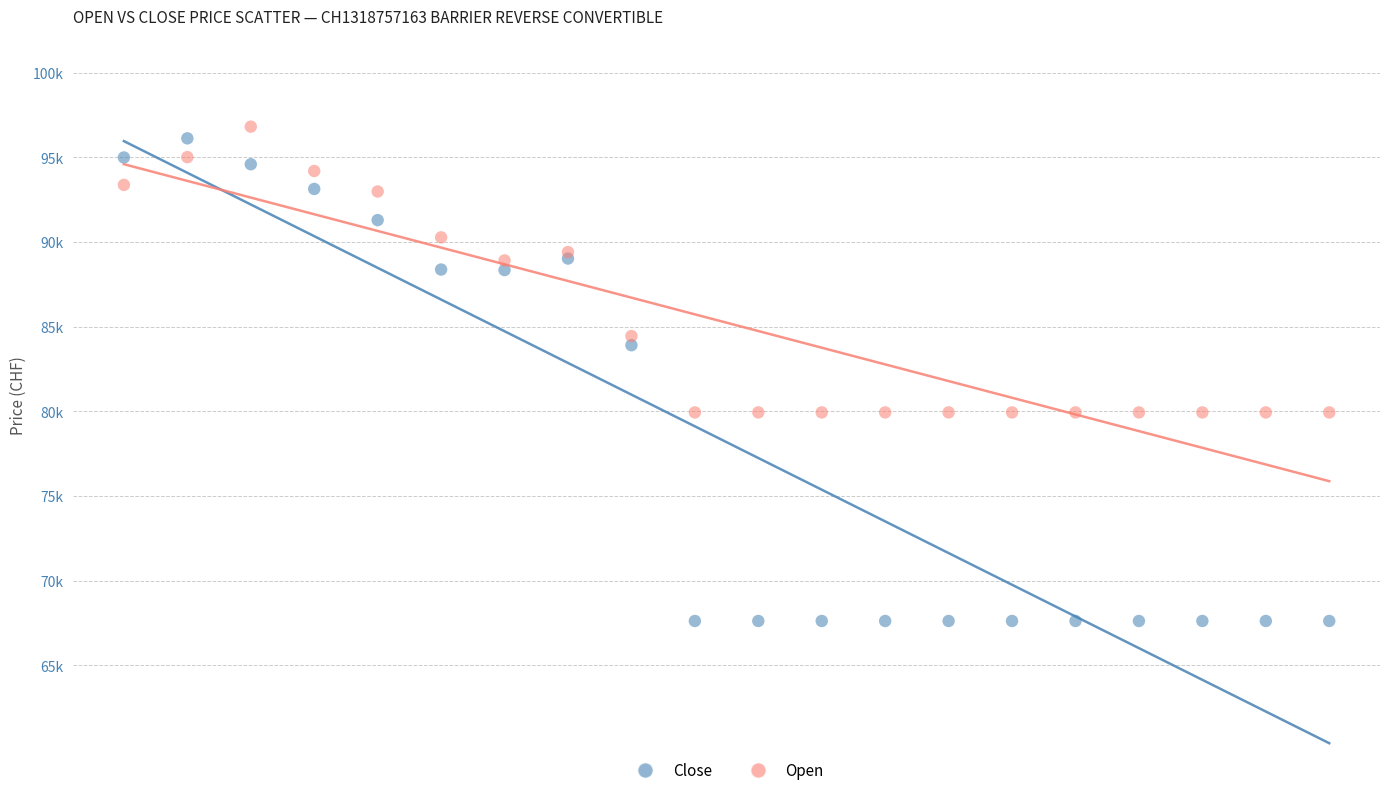

Which series contains the highest Y value?

Open